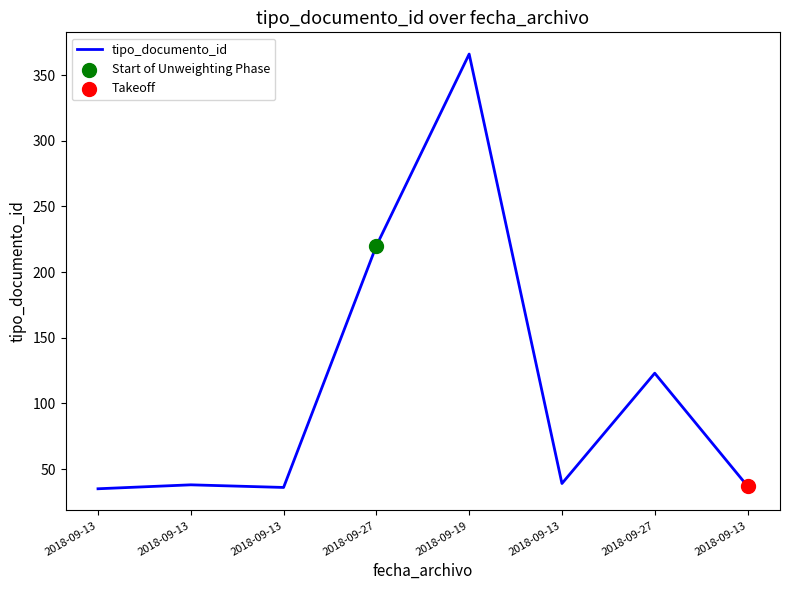

What is the ratio of the value at 2018-09-19 to the value at 2018-09-13?

9.4